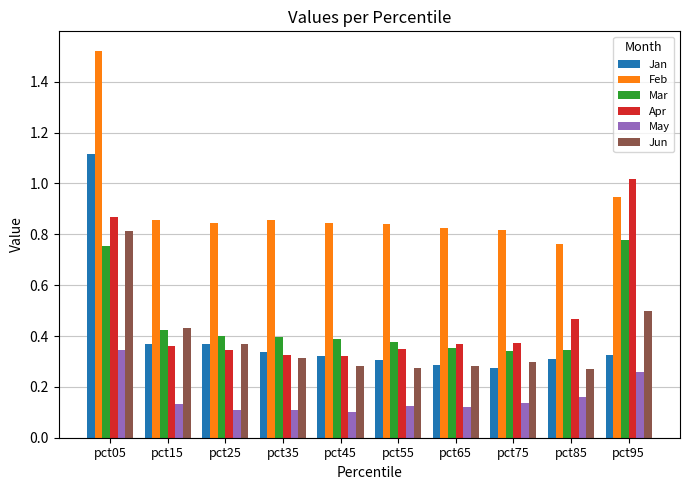

What is the spread (max minus min) of values at pct75?

0.7